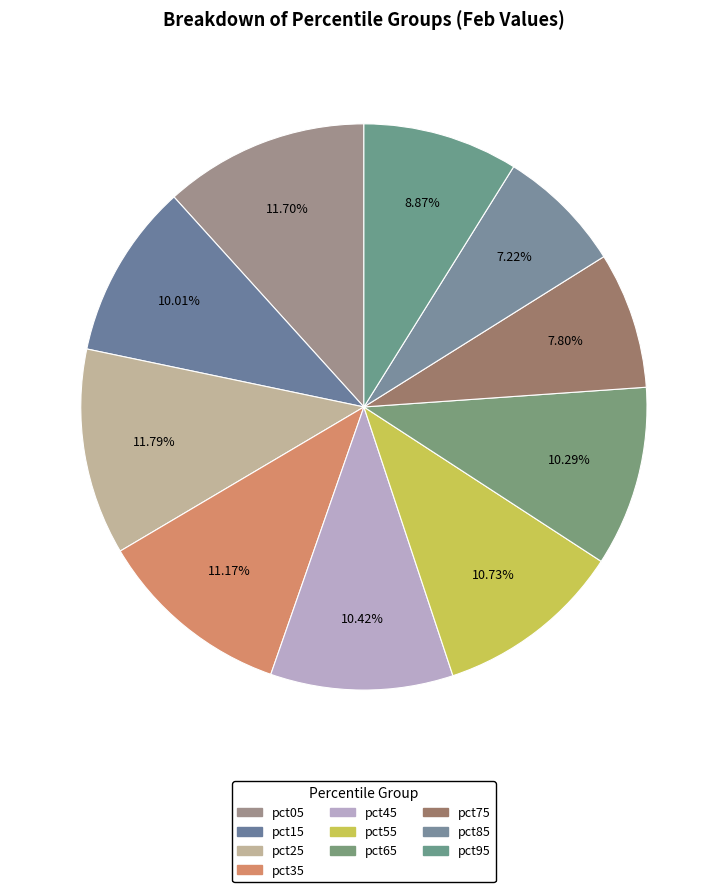

Combined, do pct85 and pct25 account for over 50%?

No